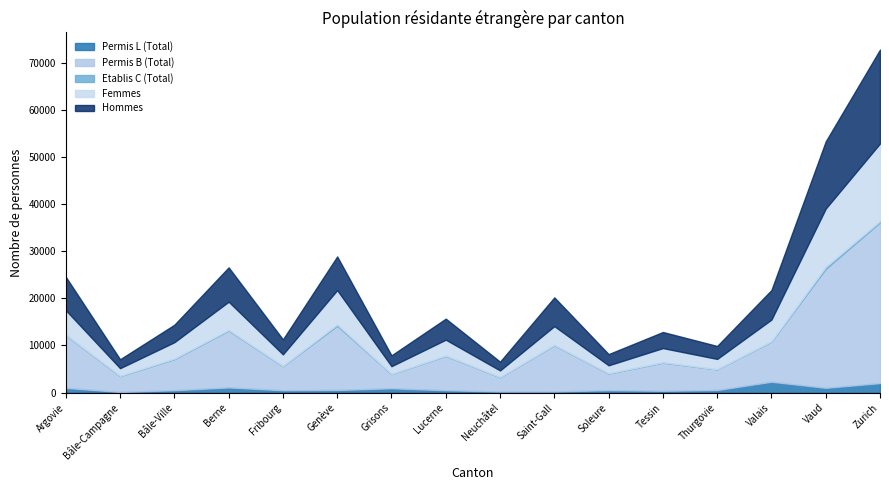

How many interior local peaks does the Hommes series have?

5